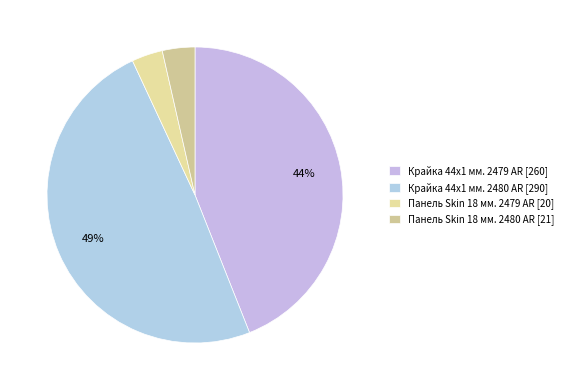

Do Крайка 44x1 мм. 2479 AR and Панель Skin 18 мм. 2479 AR together represent more than half of the pie?

No